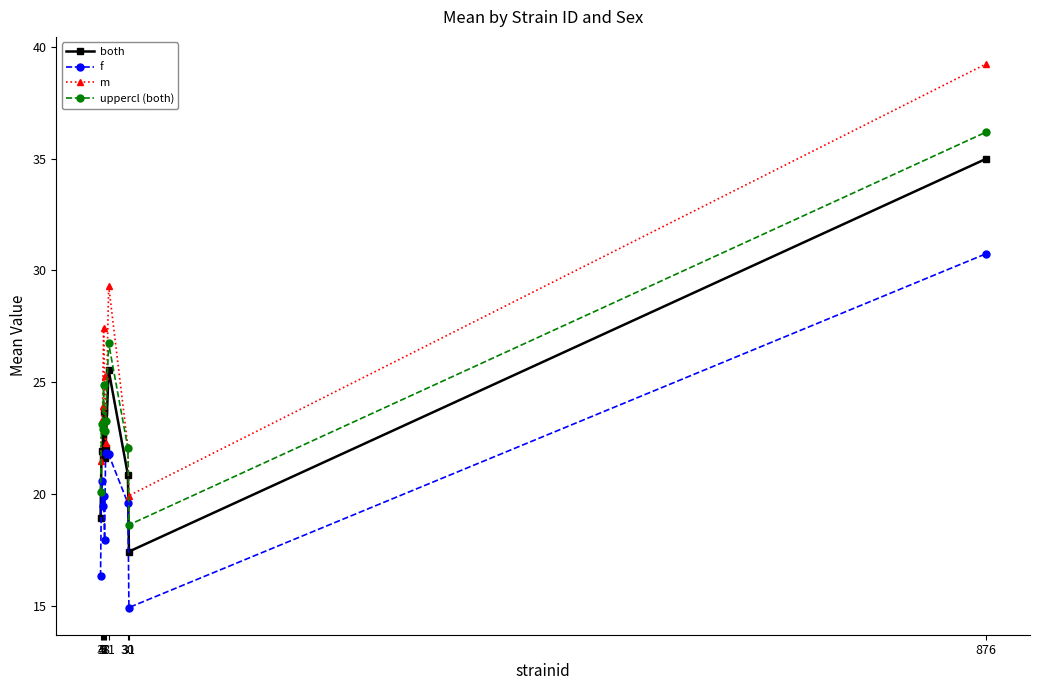

At which label does m reach its peak?

876